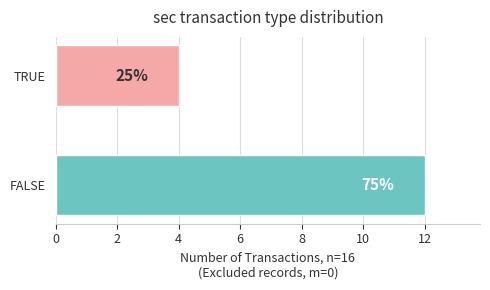

What is the smallest value displayed?

4